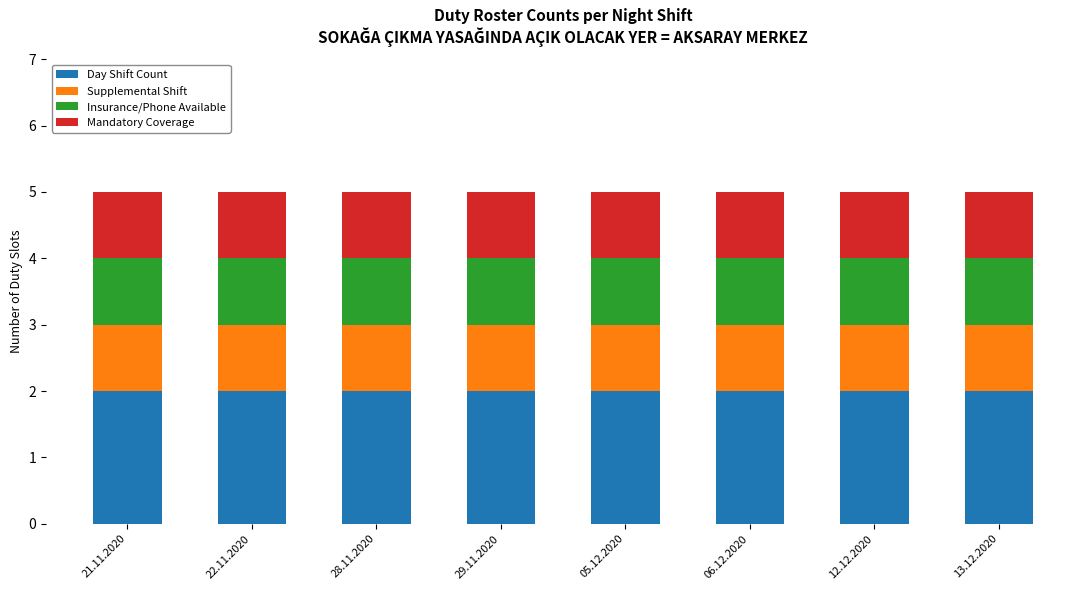

What is the sum of the Day Shift Count values at 13.12.2020 and 12.12.2020?

4